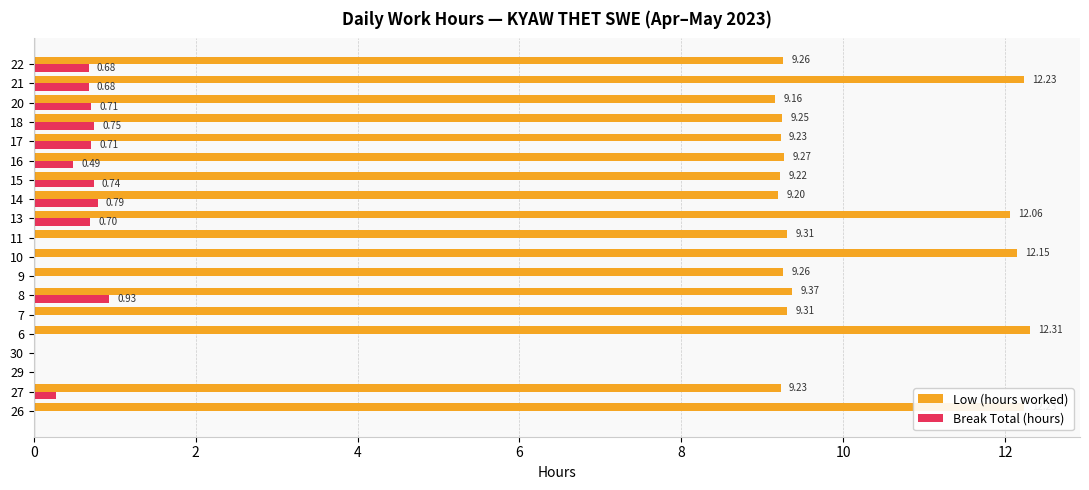

What is the sum of all Break Total (hours) values?

7.5